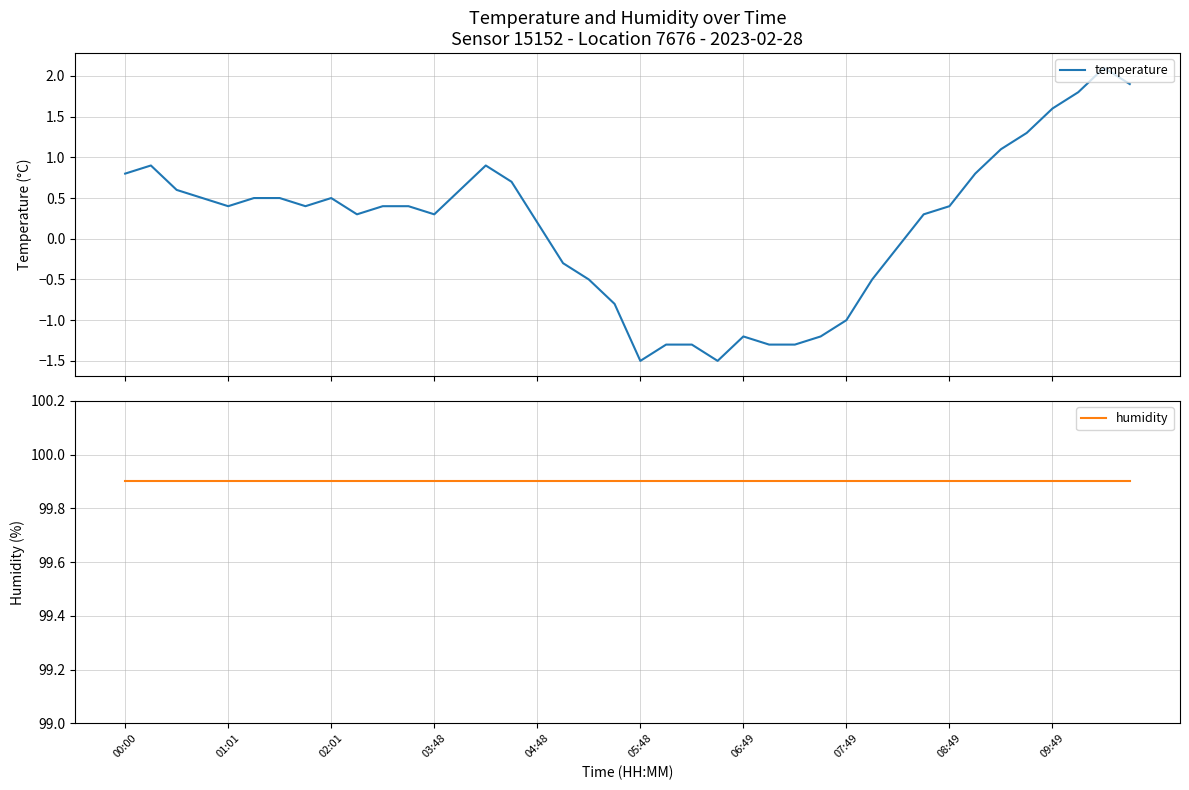

What is the lowest value of the temperature series?

-1.5